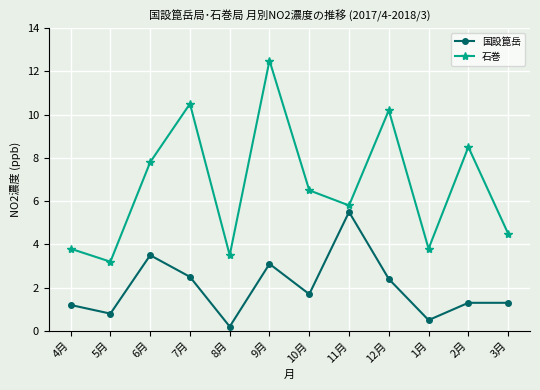

What is the spread (max minus min) of values at 10月?

4.8